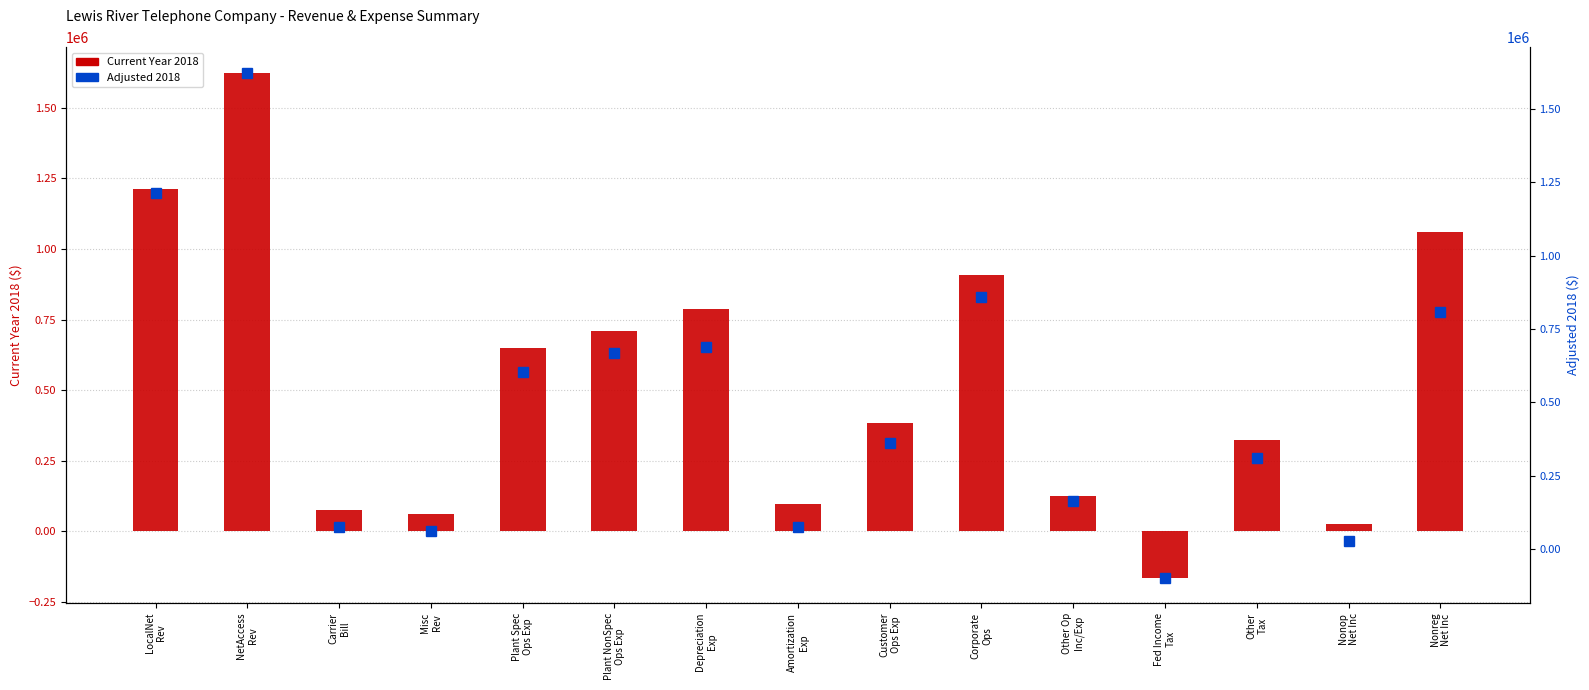

What is the total value across all series at Other Op
Inc/Exp?

289586.3